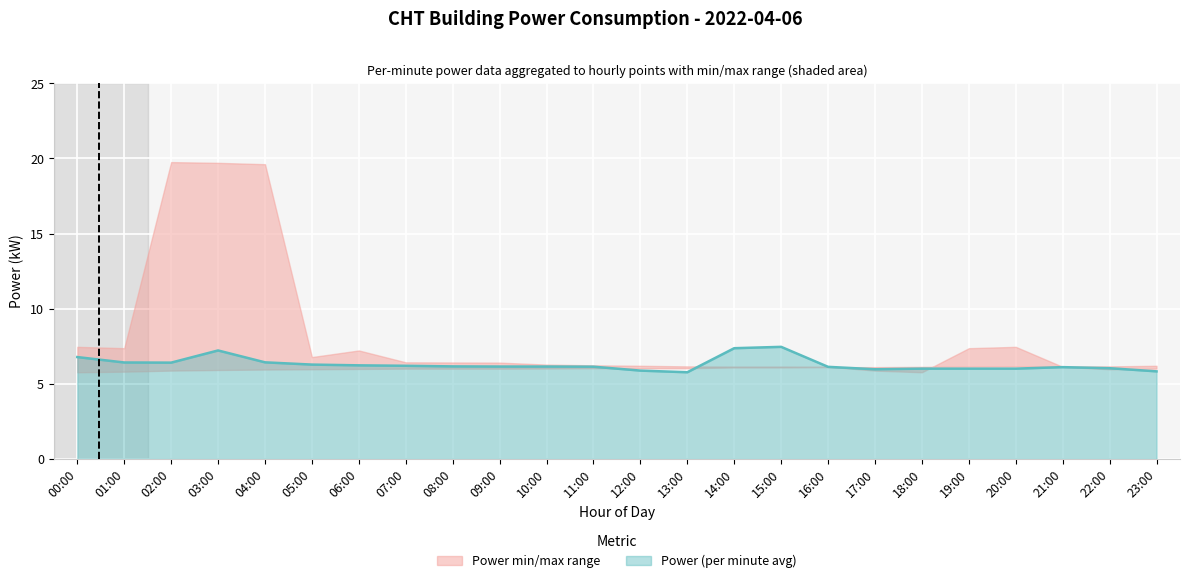

What is the minimum value shown in the chart?

5.8